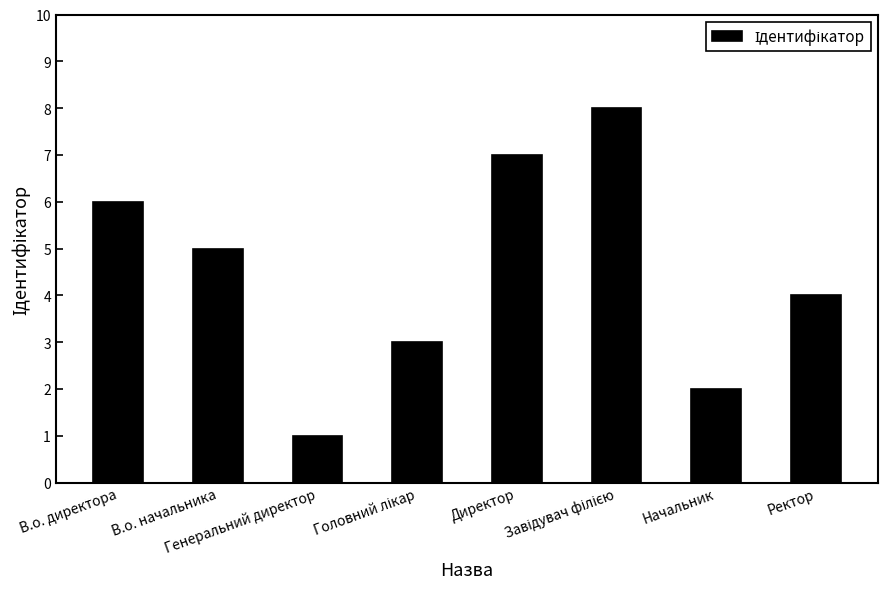

What is the difference between the maximum and second lowest values?

6